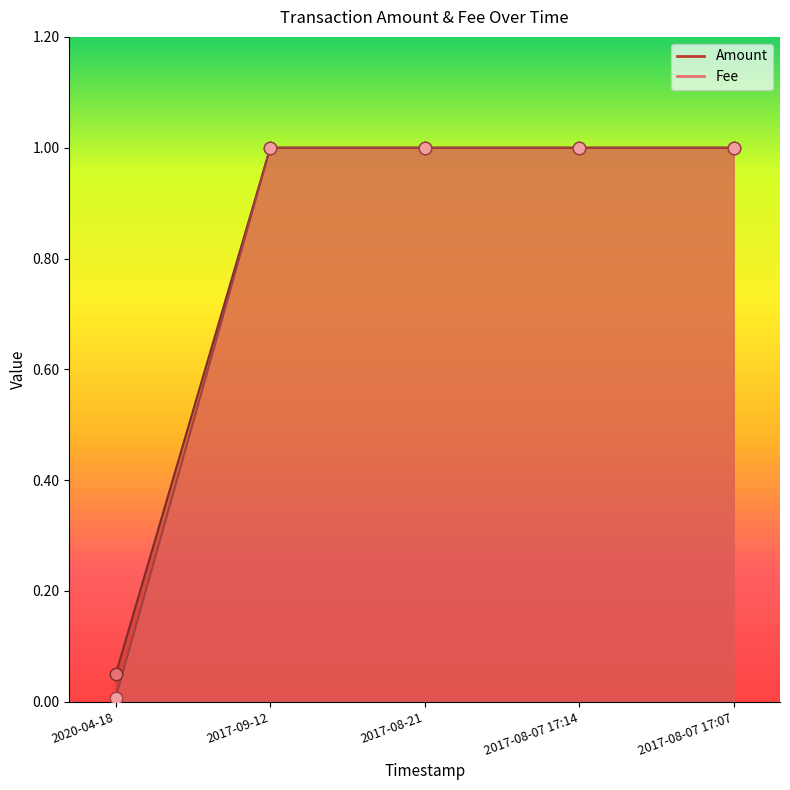

What is the total value across all series at 2017-08-21?

2.0